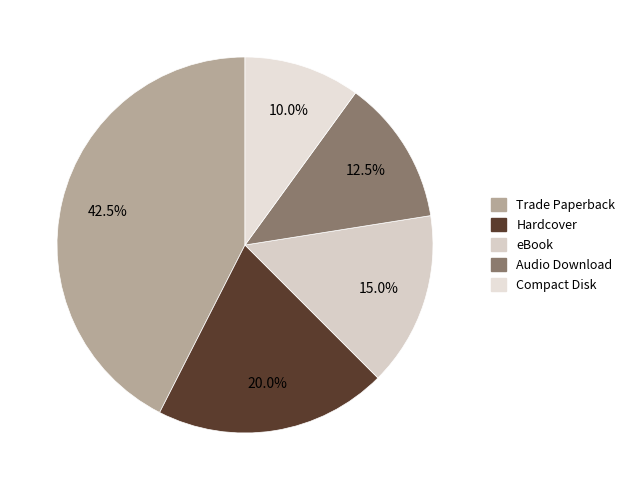

How many slices are in this pie chart?

5